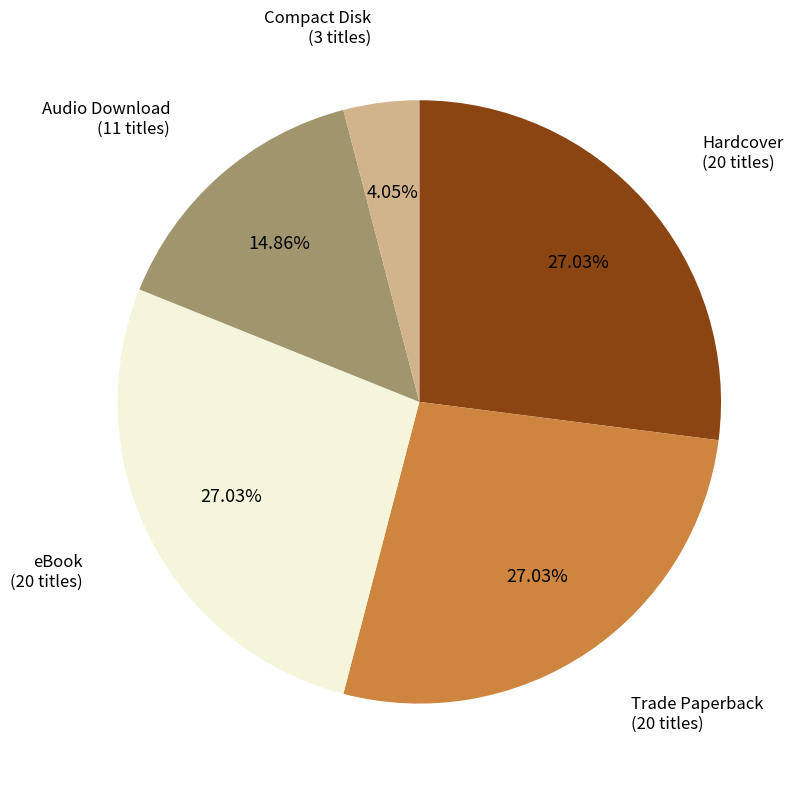

Do Trade Paperback and Hardcover together represent more than half of the pie?

Yes